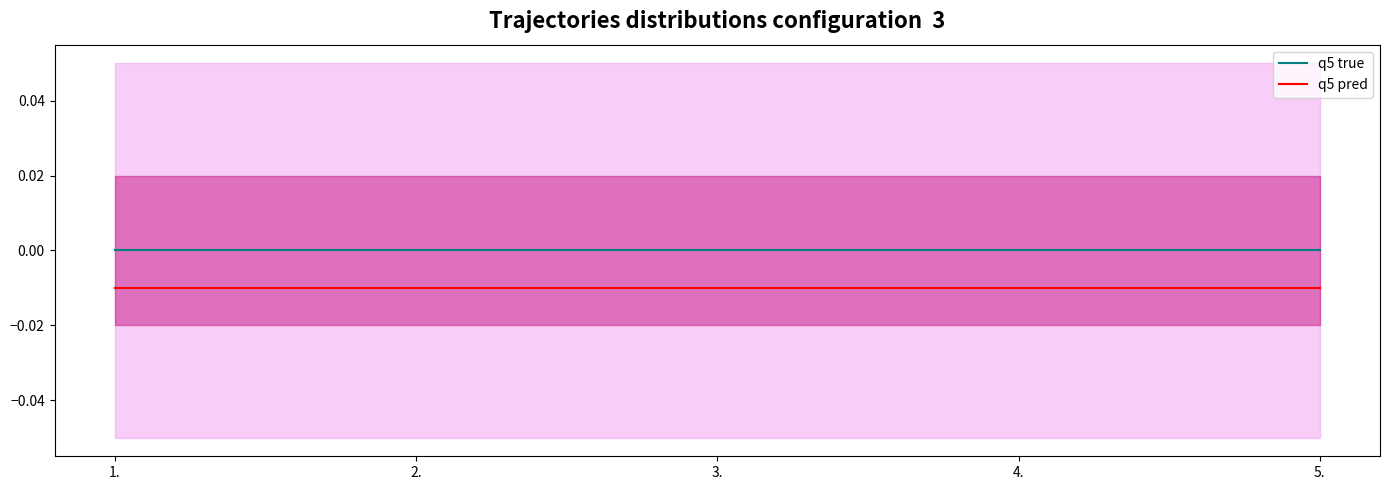

The q5 pred series shows -0.0 at 3.. True or false?

True